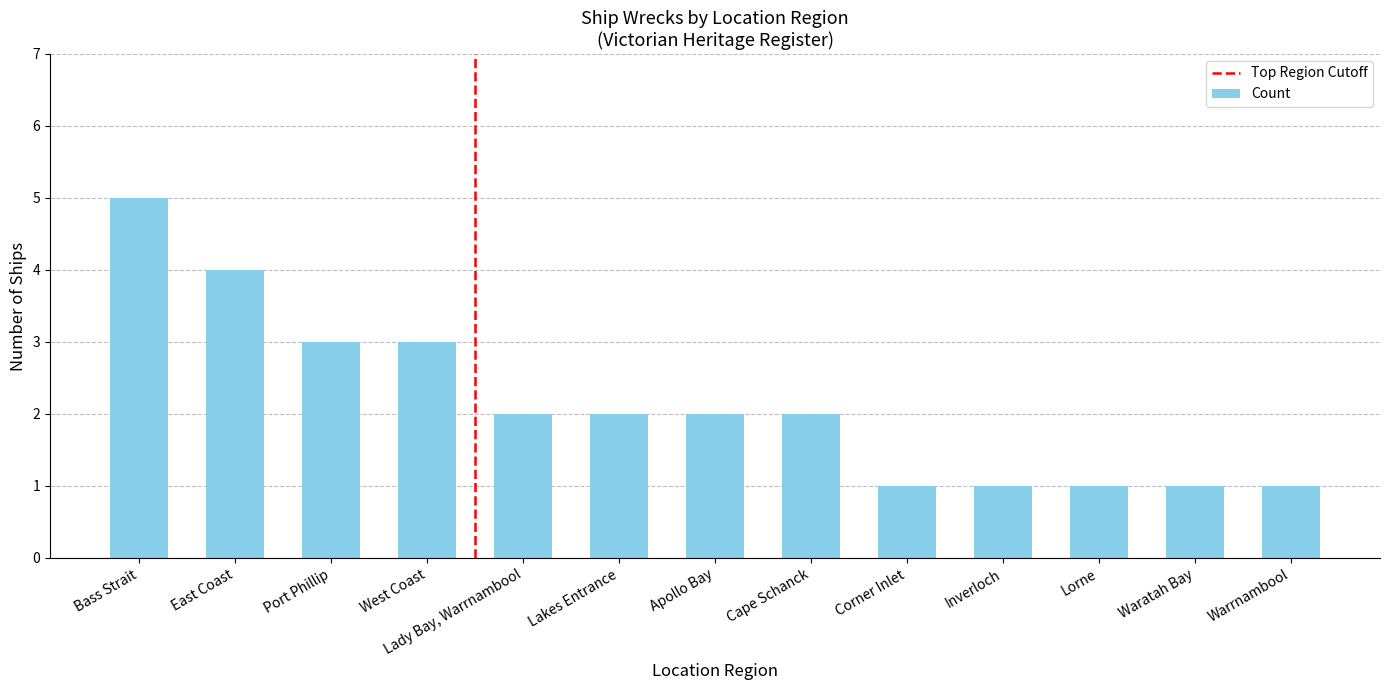

At which category does the chart reach its peak across all series?

Bass Strait